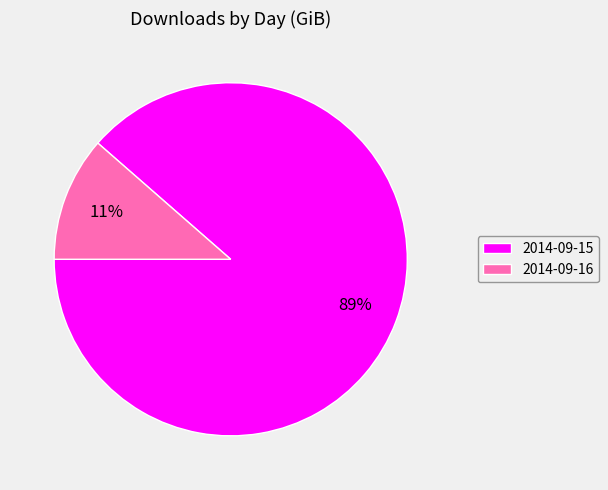

Is 2014-09-15 the majority of the pie?

Yes